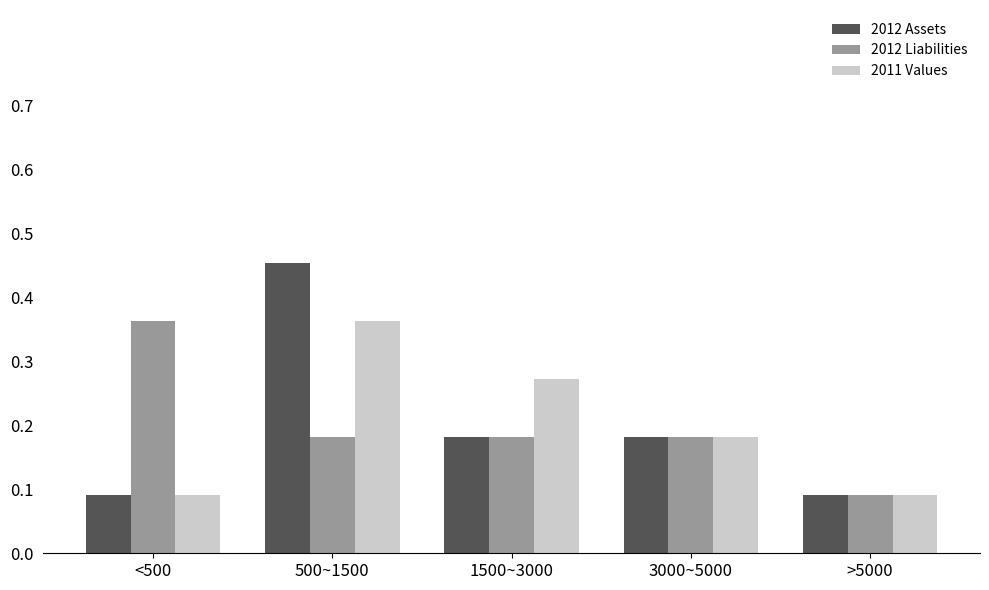

Between <500 and 500~1500, which series saw the biggest shift?

2012 Assets